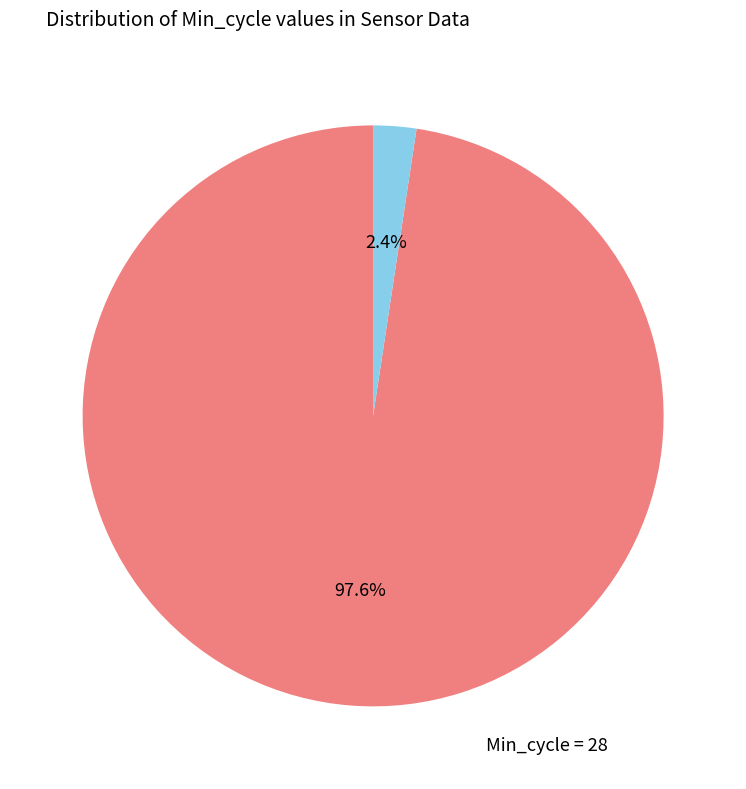

Rank the categories by value from highest to lowest.

28, 22